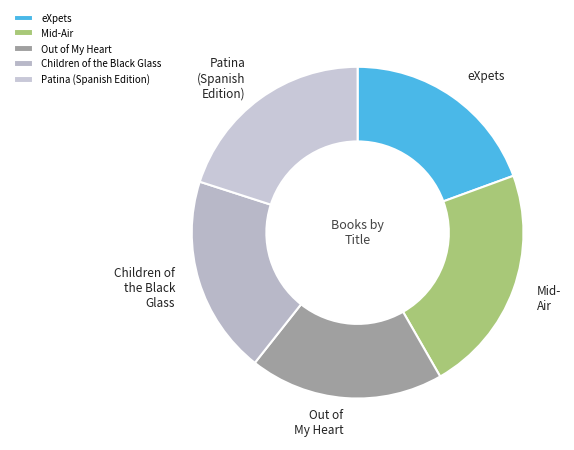

Is there a majority slice in this chart?

No